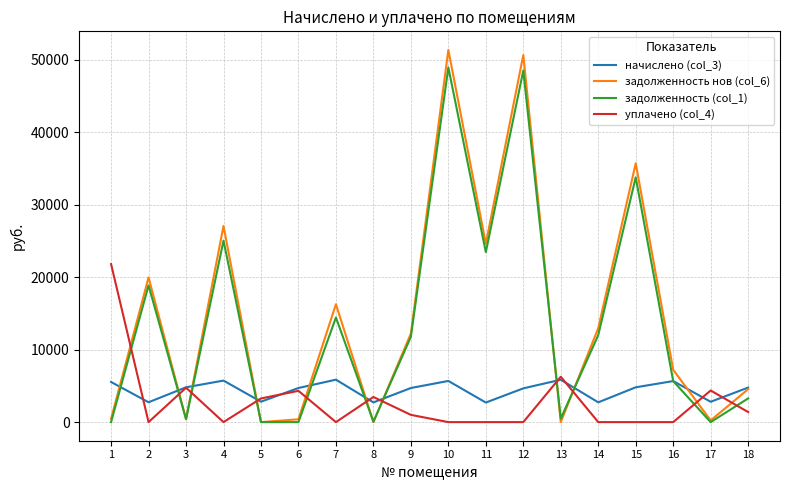

Rank the series by their maximum value, from lowest to highest.

начислено (col_3), уплачено (col_4), задолженность (col_1), задолженность нов (col_6)